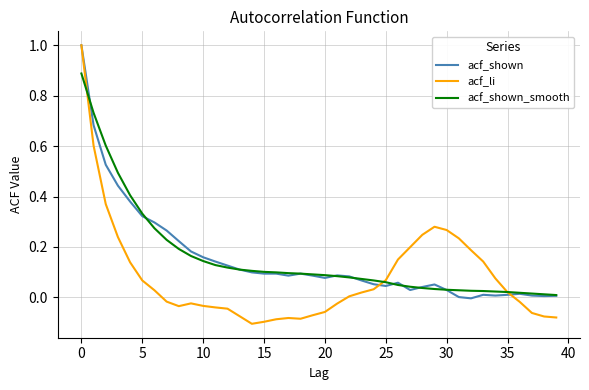

Which series has the largest range (max minus min)?

acf_li